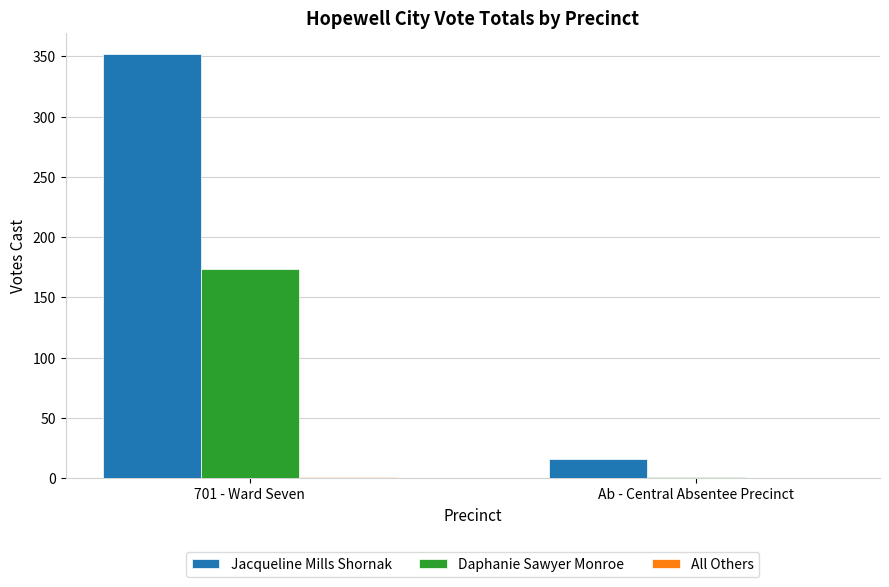

At which category is the sum across all series the highest?

701 - Ward Seven